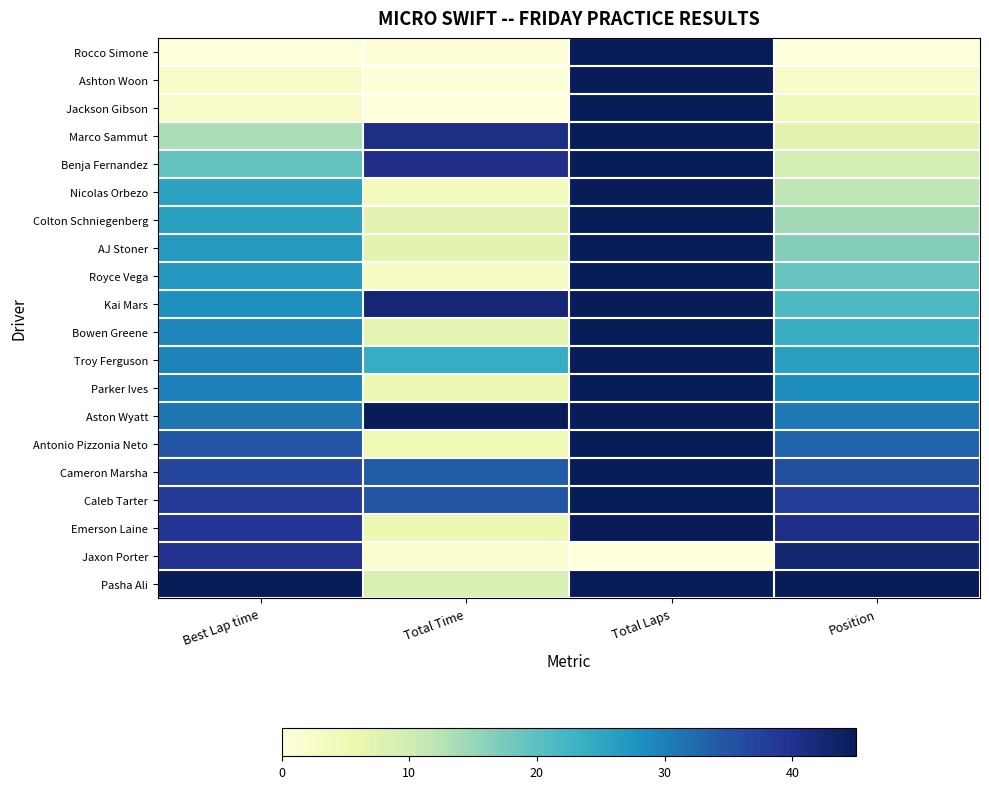

Reading right to left, what are all the values shown in this chart?

Rocco Simone: Position=0.0	Total Laps=45.0	Total Time=0.2	Best Lap time=0.0
Ashton Woon: Position=2.4	Total Laps=45.0	Total Time=0.7	Best Lap time=2.4
Jackson Gibson: Position=4.7	Total Laps=45.0	Total Time=0.0	Best Lap time=2.6
Marco Sammut: Position=7.1	Total Laps=45.0	Total Time=40.7	Best Lap time=13.3
Benja Fernandez: Position=9.5	Total Laps=45.0	Total Time=40.4	Best Lap time=19.2
Nicolas Orbezo: Position=11.8	Total Laps=45.0	Total Time=4.0	Best Lap time=25.5
Colton Schniegenberg: Position=14.2	Total Laps=45.0	Total Time=7.1	Best Lap time=25.7
AJ Stoner: Position=16.6	Total Laps=45.0	Total Time=7.2	Best Lap time=26.8
Royce Vega: Position=18.9	Total Laps=45.0	Total Time=3.0	Best Lap time=27.2
Kai Mars: Position=21.3	Total Laps=45.0	Total Time=42.2	Best Lap time=28.2
Bowen Greene: Position=23.7	Total Laps=45.0	Total Time=6.8	Best Lap time=29.5
Troy Ferguson: Position=26.1	Total Laps=45.0	Total Time=24.1	Best Lap time=29.7
Parker Ives: Position=28.4	Total Laps=45.0	Total Time=5.5	Best Lap time=30.0
Aston Wyatt: Position=30.8	Total Laps=45.0	Total Time=45.0	Best Lap time=31.2
Antonio Pizzonia Neto: Position=33.2	Total Laps=45.0	Total Time=5.0	Best Lap time=34.8
Cameron Marsha: Position=35.5	Total Laps=45.0	Total Time=34.0	Best Lap time=37.0
Caleb Tarter: Position=37.9	Total Laps=45.0	Total Time=34.7	Best Lap time=38.2
Emerson Laine: Position=40.3	Total Laps=45.0	Total Time=5.6	Best Lap time=39.4
Jaxon Porter: Position=42.6	Total Laps=0.0	Total Time=1.4	Best Lap time=39.9
Pasha Ali: Position=45.0	Total Laps=45.0	Total Time=8.5	Best Lap time=45.0